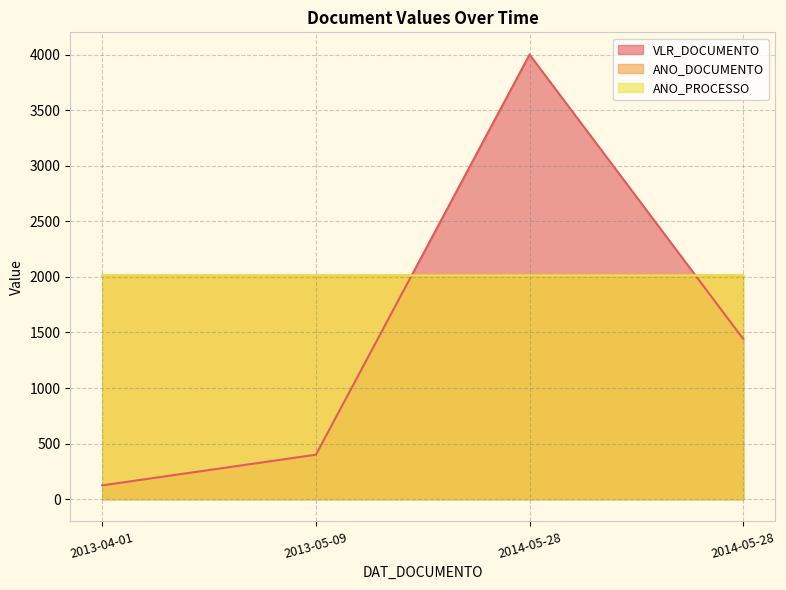

Is the value of ANO_PROCESSO at 2013-05-09 greater than the value of ANO_DOCUMENTO at 2013-04-01?

No